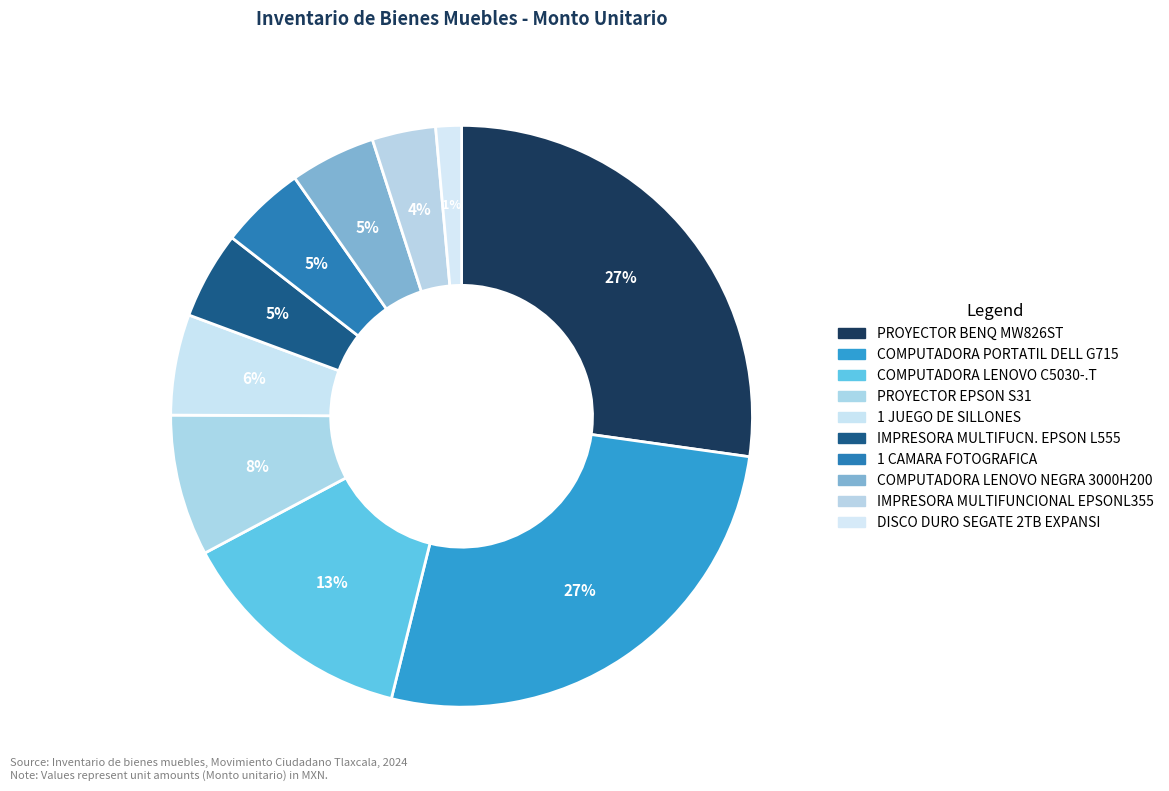

What is the ratio of the value at COMPUTADORA LENOVO NEGRA 3000H200 to the value at DISCO DURO SEGATE 2TB EXPANSI?

3.3